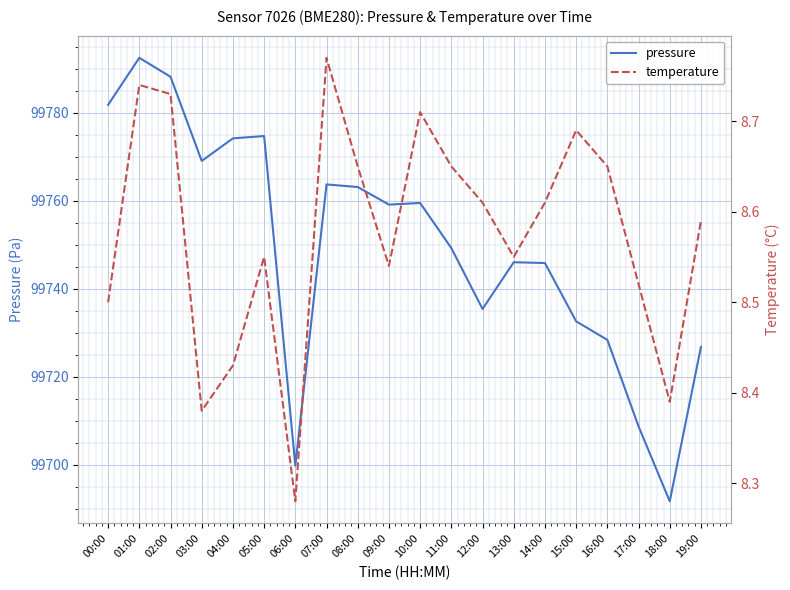

Read the temperature value at 13:00.

8.6